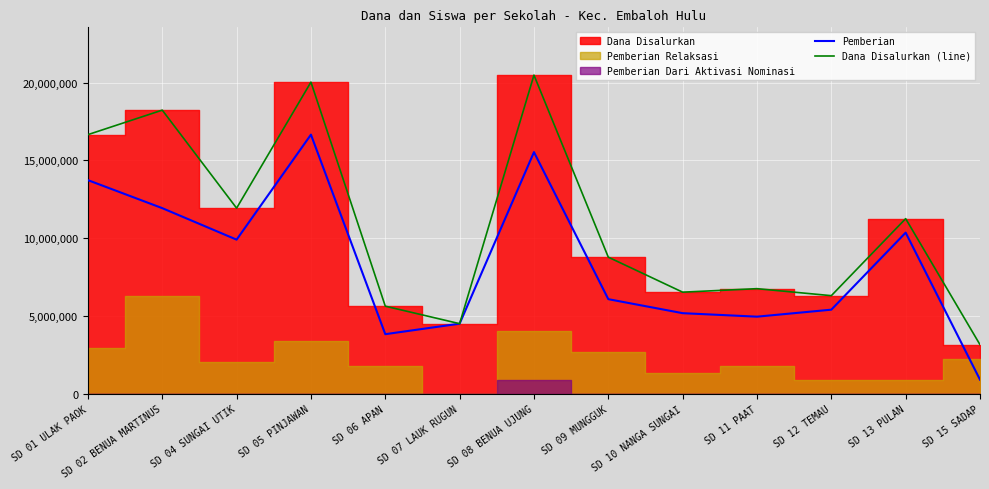

At how many categories does at least one series exceed 7033229?

7